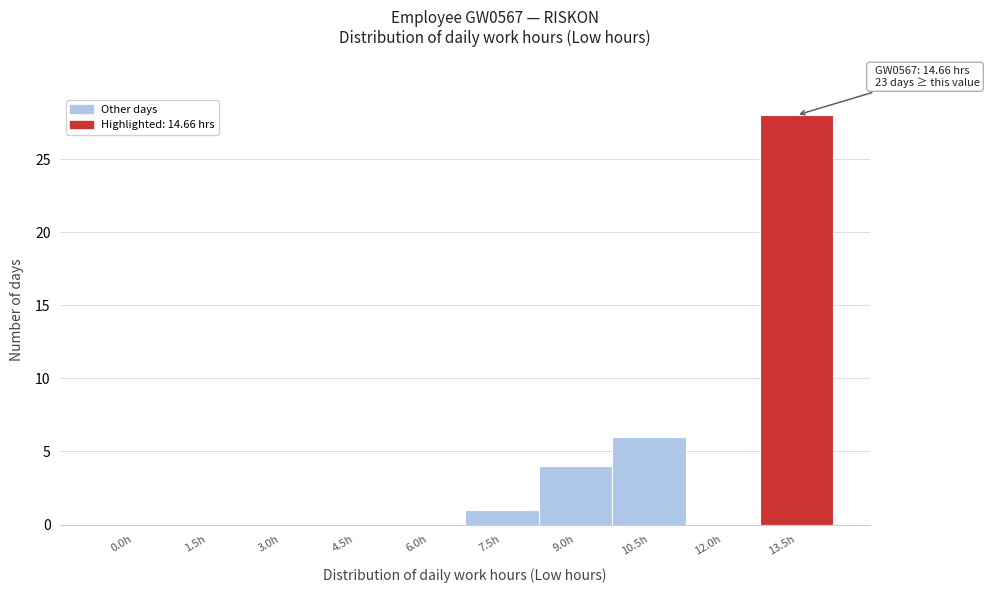

Reading right to left, extract all data points from this chart.

13.5h=28	12.0h=0	10.5h=6	9.0h=4	7.5h=1	6.0h=0	4.5h=0	3.0h=0	1.5h=0	0.0h=0